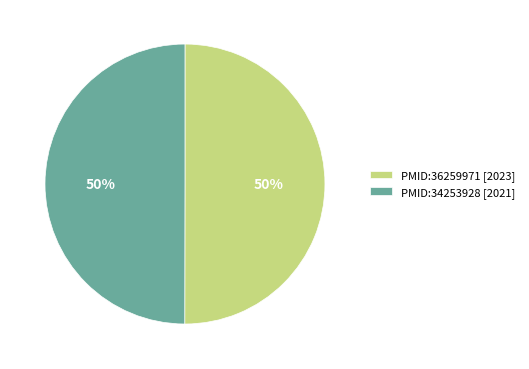

True or false: PMID:36259971 accounts for 50% of the total.

True